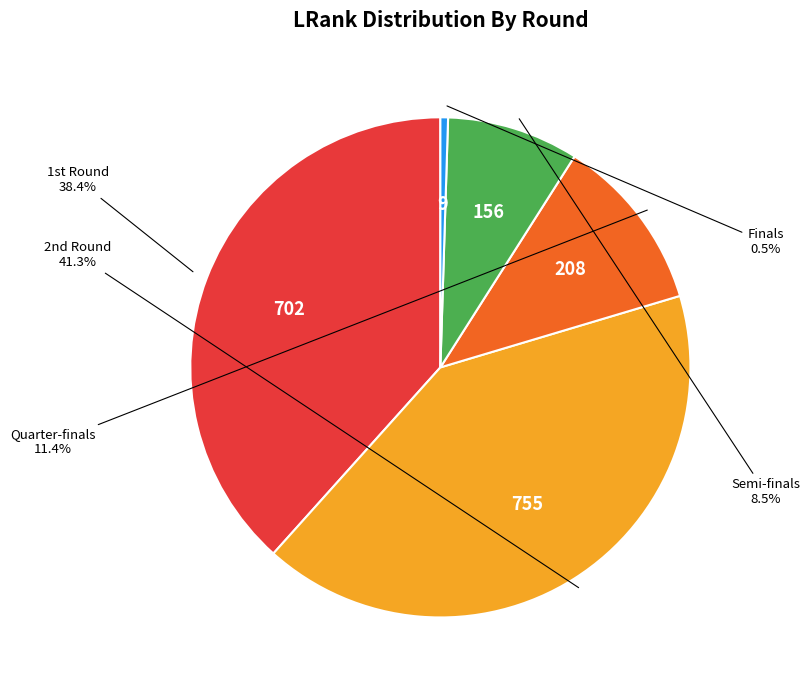

Which category has the smallest portion of the pie?

Finals